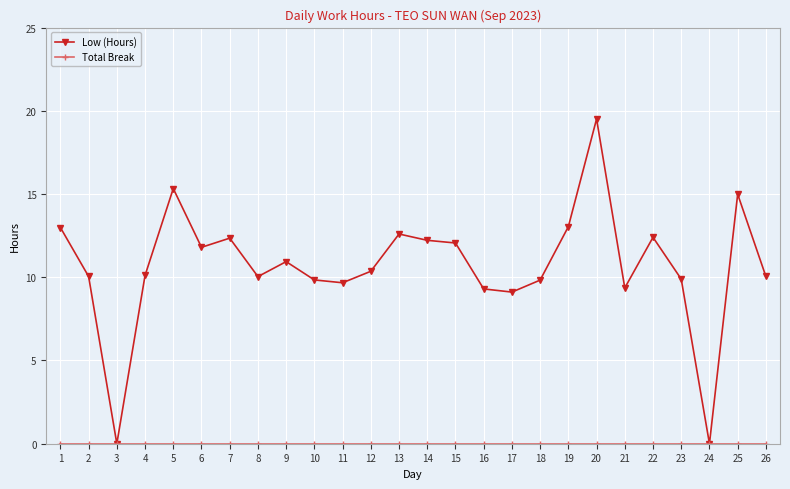

Where is the first local minimum for Low (Hours)?

3